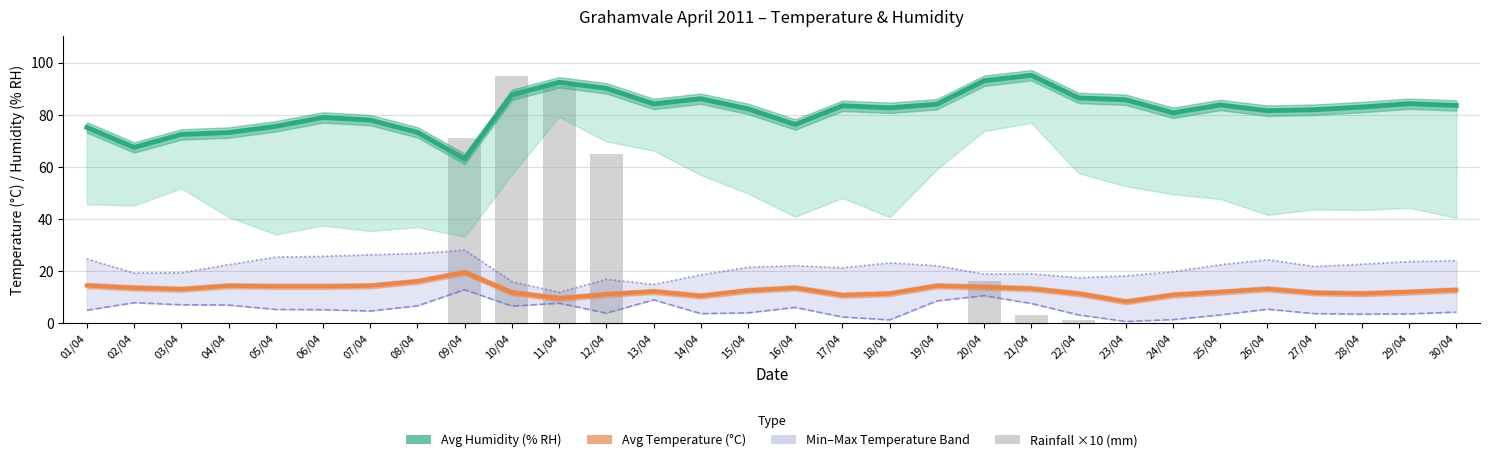

Which has a higher value, 10/04 or 04/04?

10/04